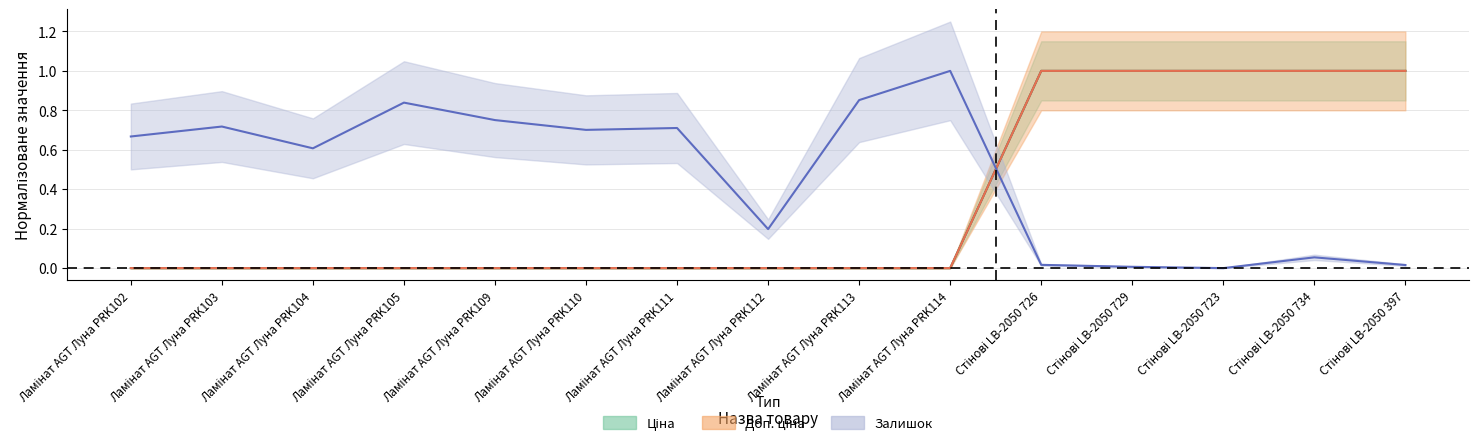

What is the maximum value shown in the chart?

1.0